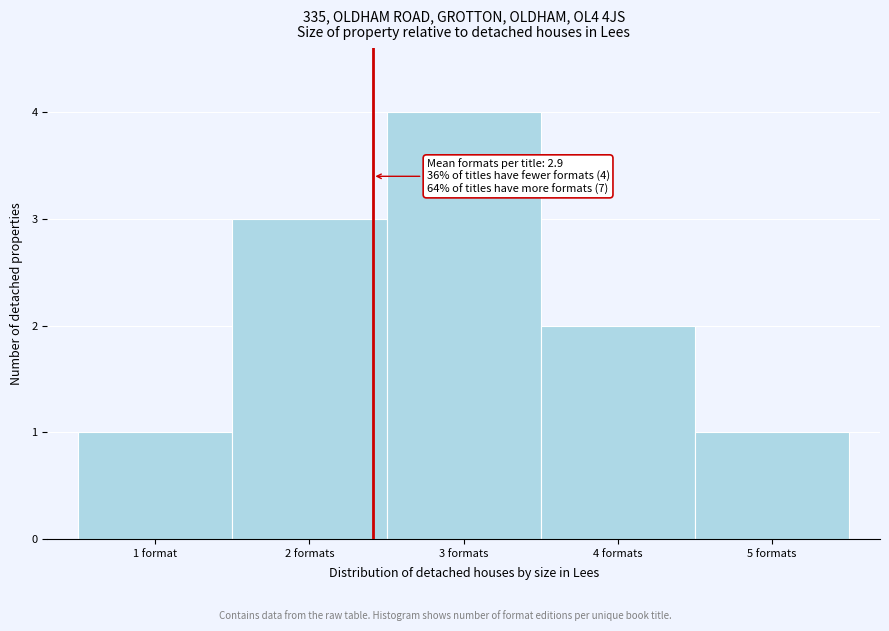

Reading left to right, what are all the values shown in this chart?

1 format=1	2 formats=3	3 formats=4	4 formats=2	5 formats=1